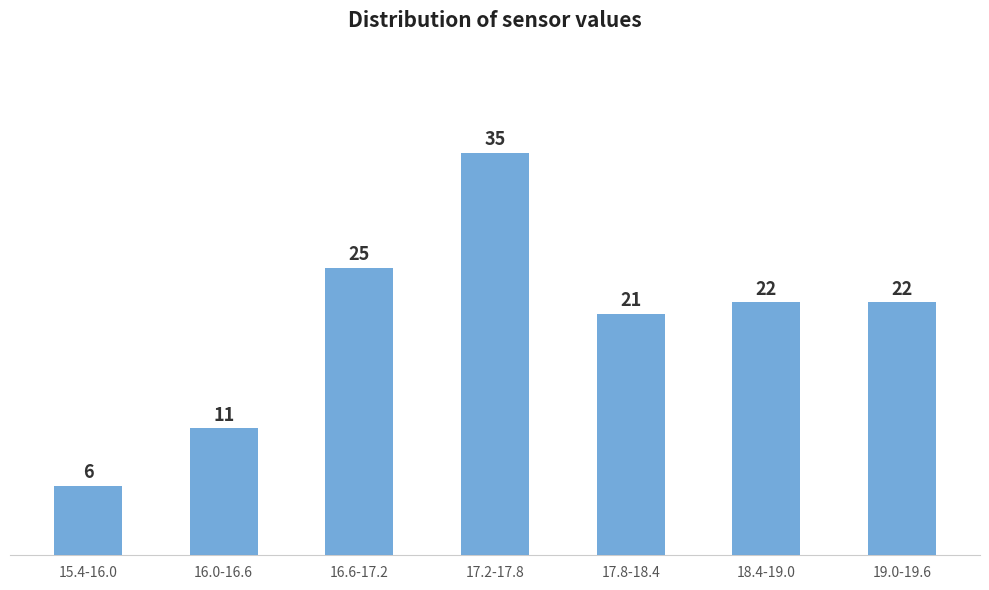

Reading left to right, list all the values displayed in this chart.

6	11	25	35	21	22	22